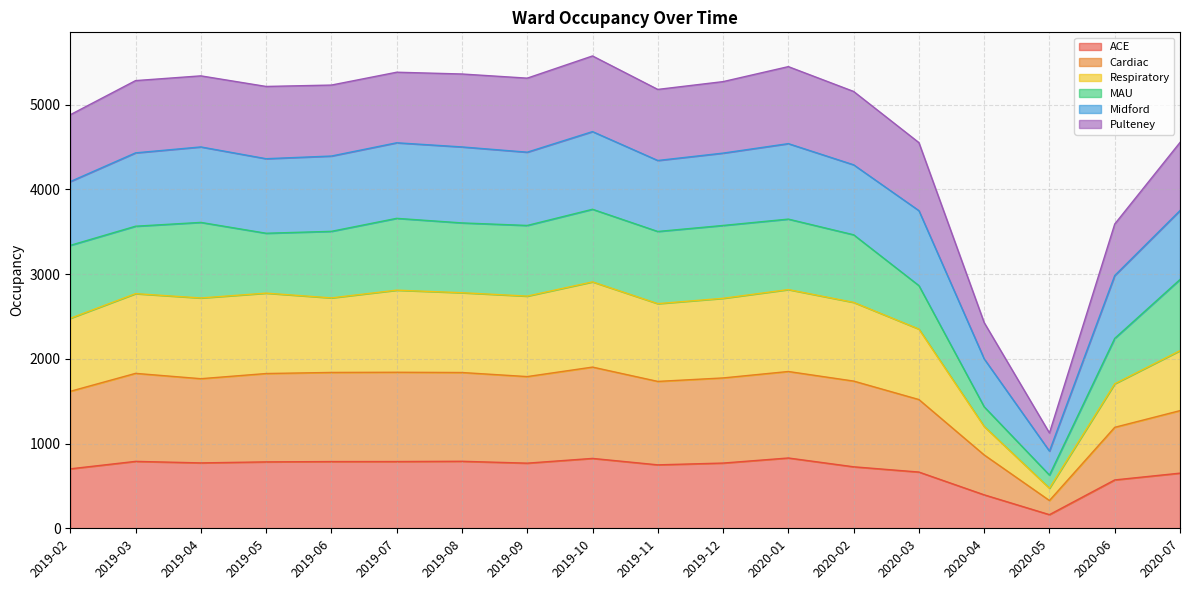

What is the total value across all series at 2020-05?

1125.0